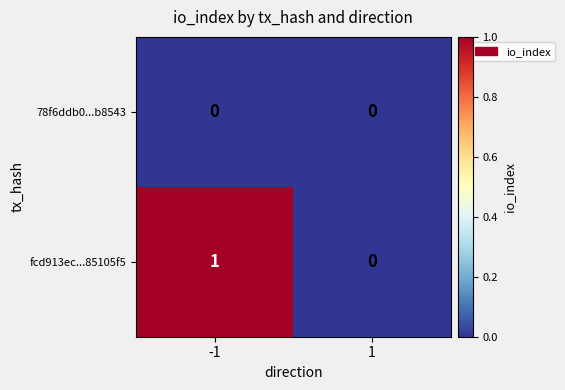

The 78f6ddb0...b8543 series shows 0 at 1. True or false?

True